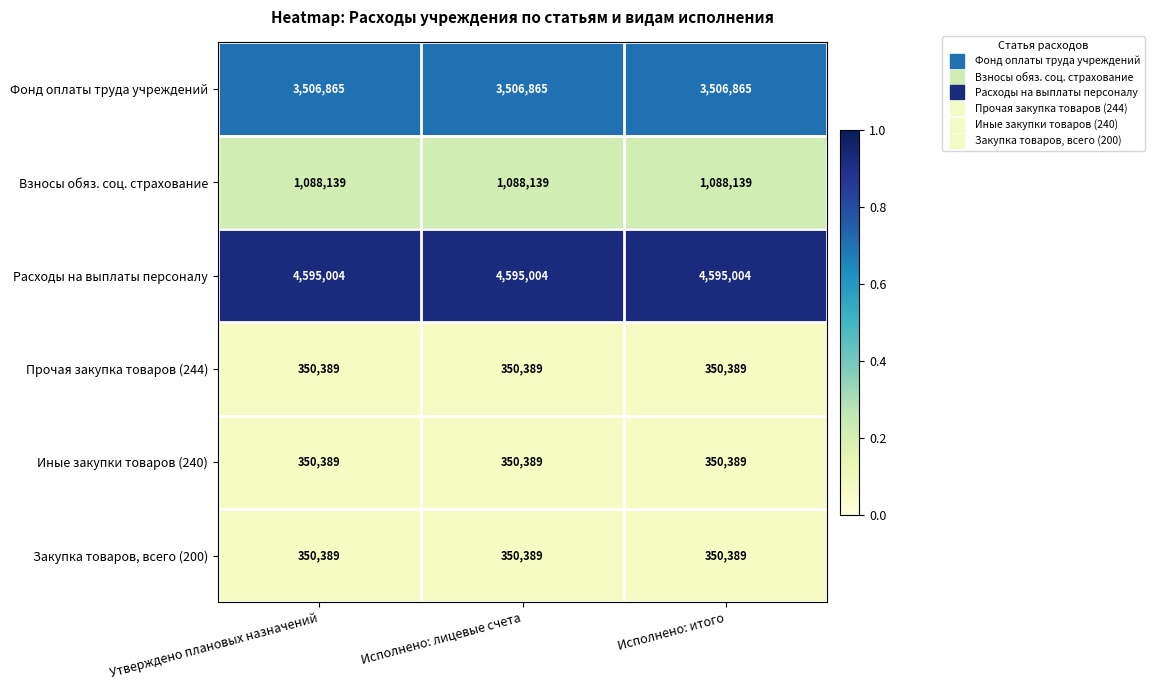

What is the spread (max minus min) of values at Утверждено плановых назначений?

4244615